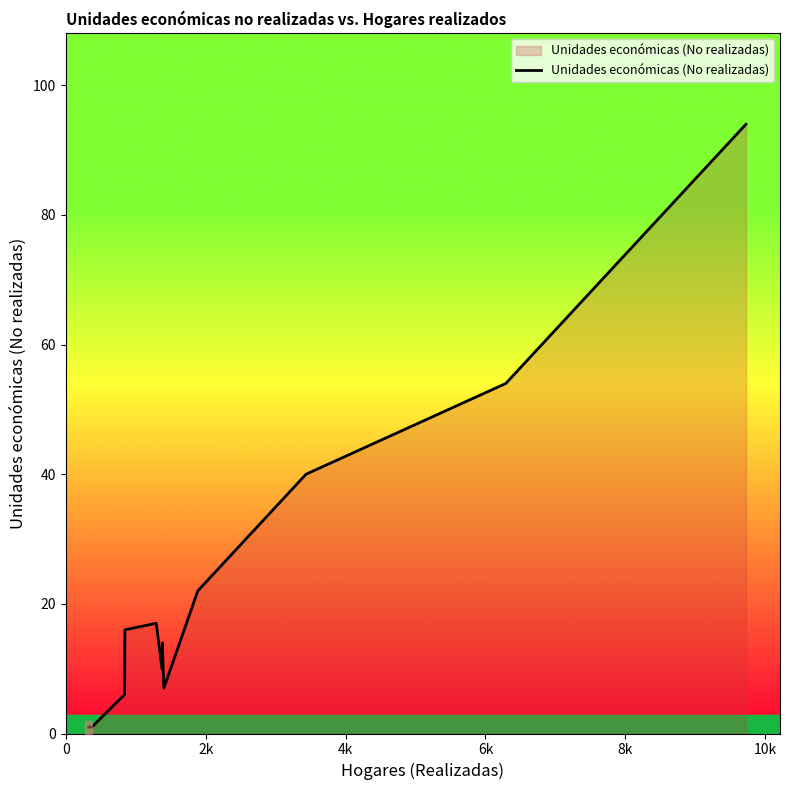

What is the difference between the maximum and minimum values?

93